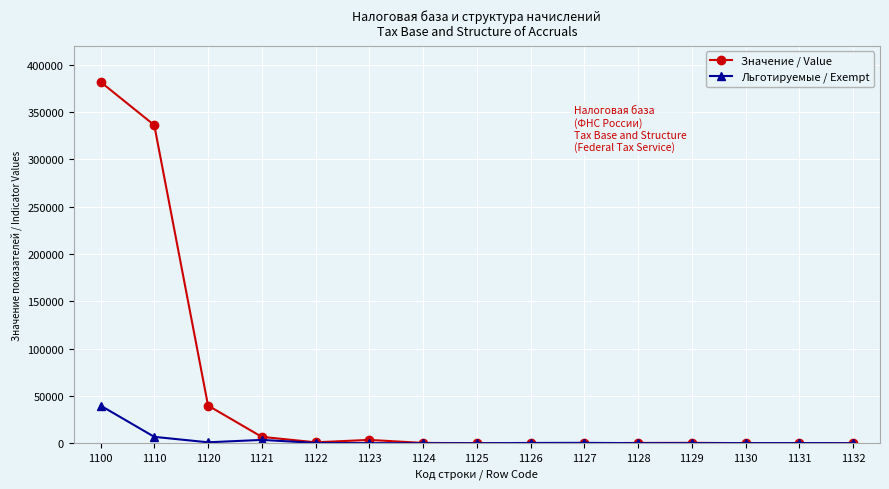

Rank the series by their average value, from highest to lowest.

Значение / Value, Льготируемые / Exempt